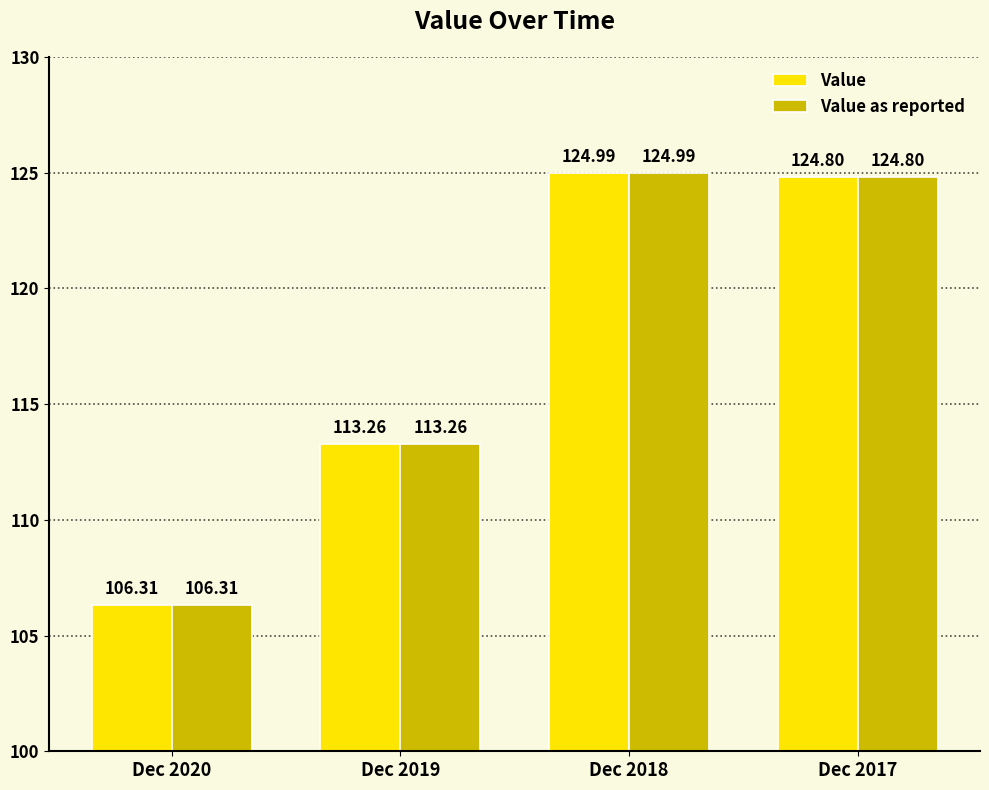

How many data points does each series have?

4